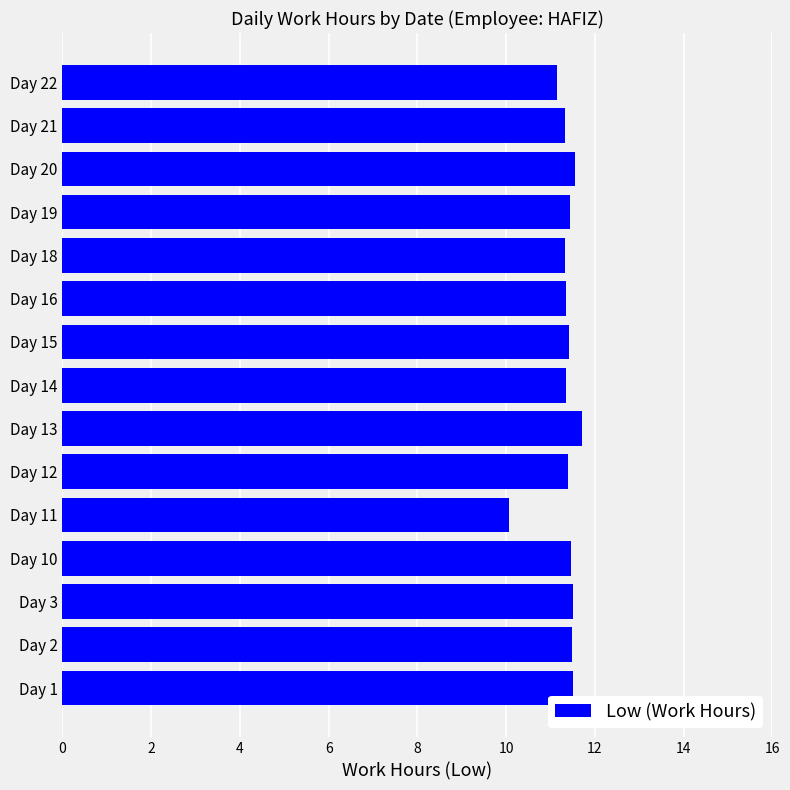

What is the sum of all values?

170.0